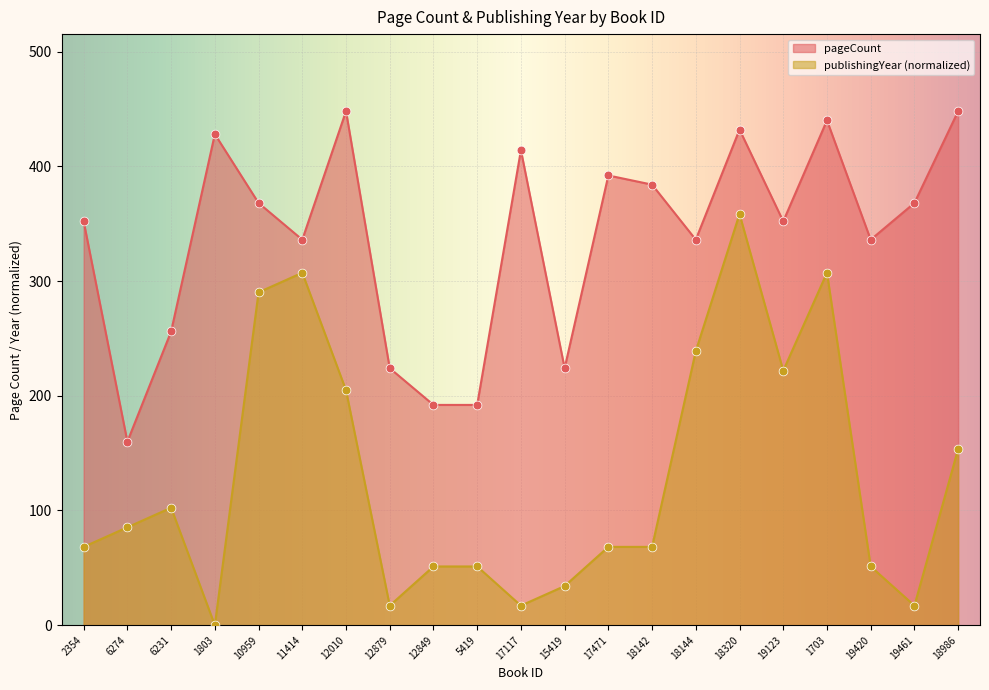

What is the total value across all series at 6231?

358.4